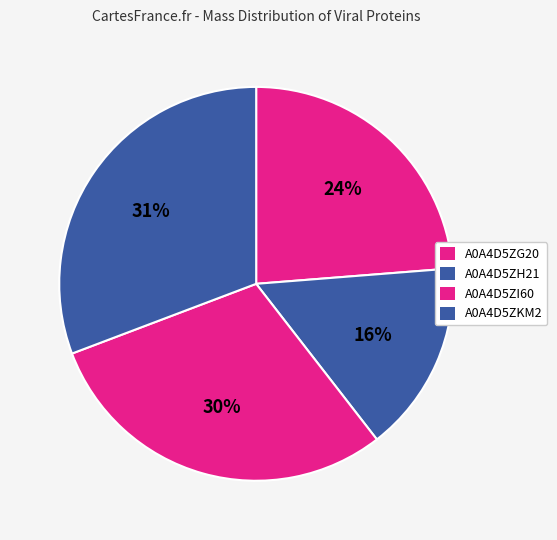

What is the total percentage of A0A4D5ZG20 and A0A4D5ZKM2?

54.5%